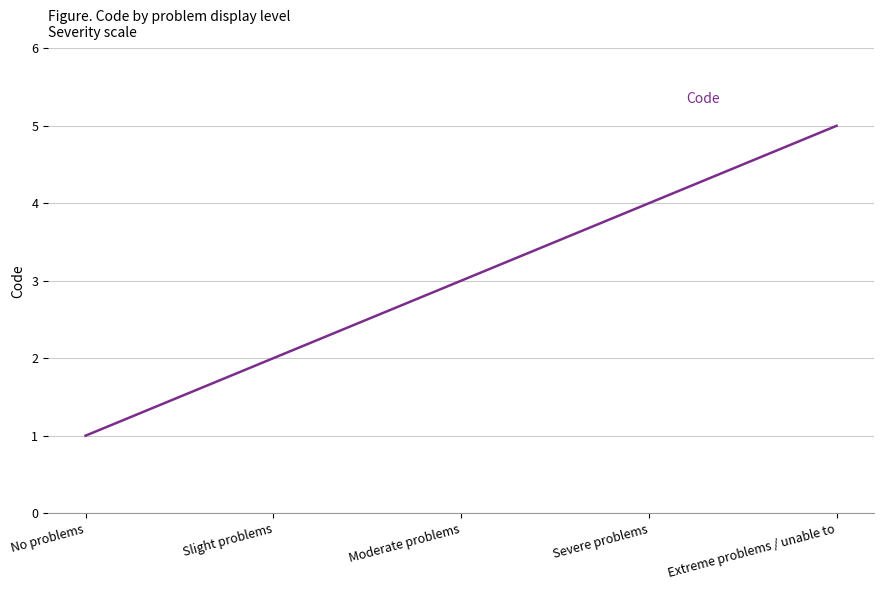

True or false: the data has more than 1 interior local peaks.

False